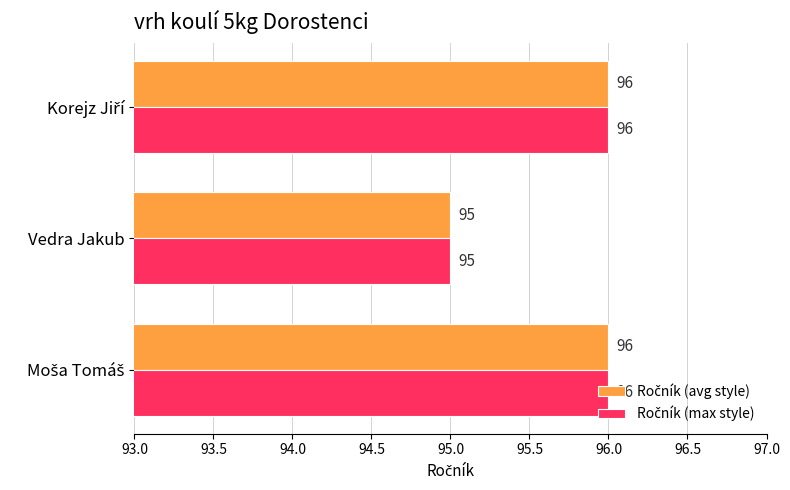

What is the total value across all series at Vedra Jakub?

190